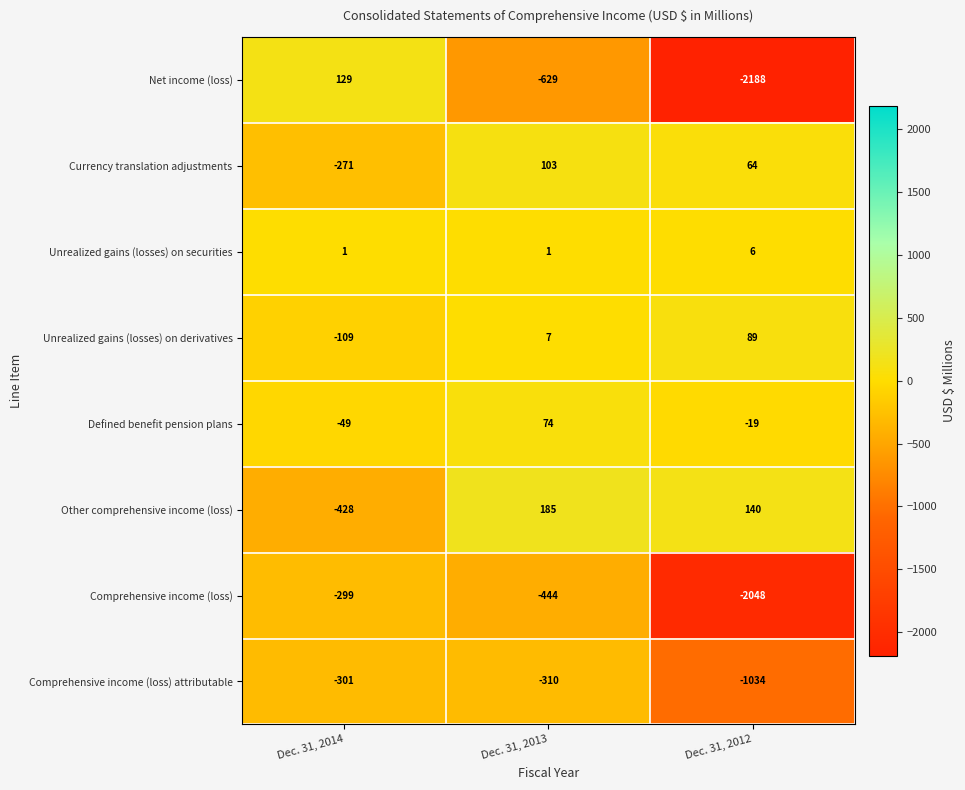

Rank the series by their maximum value, from highest to lowest.

Other comprehensive income (loss), Net income (loss), Currency translation adjustments, Unrealized gains (losses) on derivatives, Defined benefit pension plans, Unrealized gains (losses) on securities, Comprehensive income (loss), Comprehensive income (loss) attributable